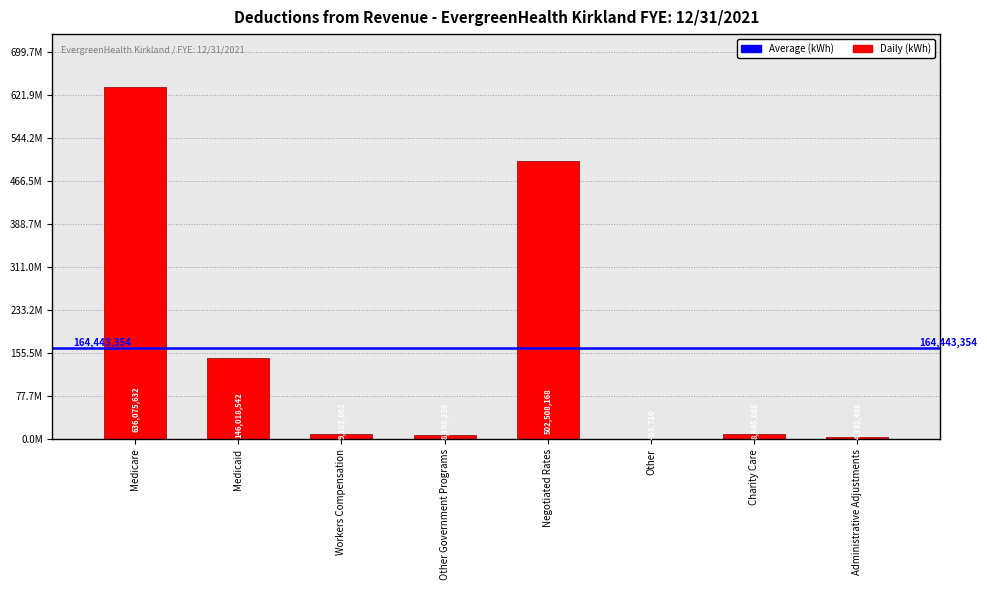

What is the label of the 3rd bar from the right?

Other